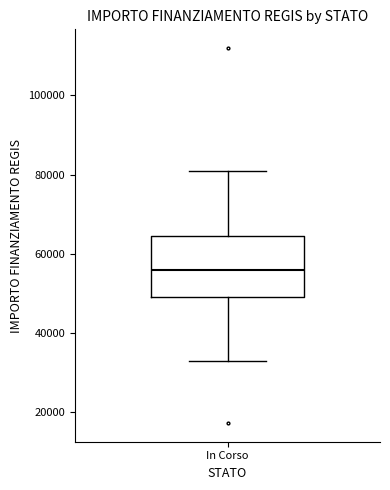

Read this box plot against the y-axis: the position of the median line, the range covered by the box, and the ends of both whiskers. The values are not printed on the chart, so give them approximately, as read against the axis.

median 56000, box 50000 to 64000, whiskers 32000 to 80000